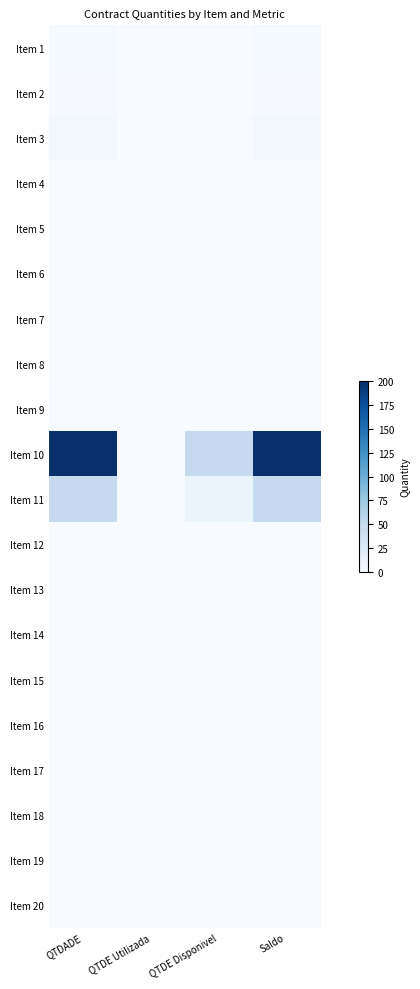

At which category is the sum across all series the highest?

QTDADE